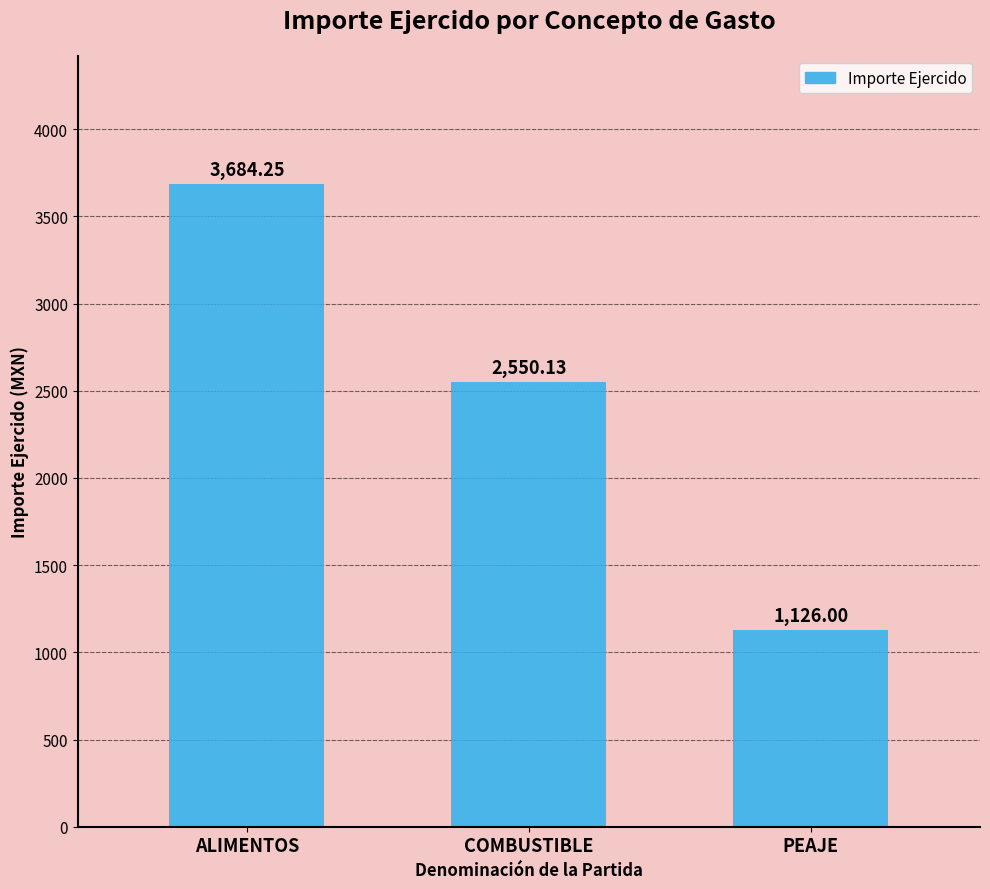

What is the sum of all values?

7360.4